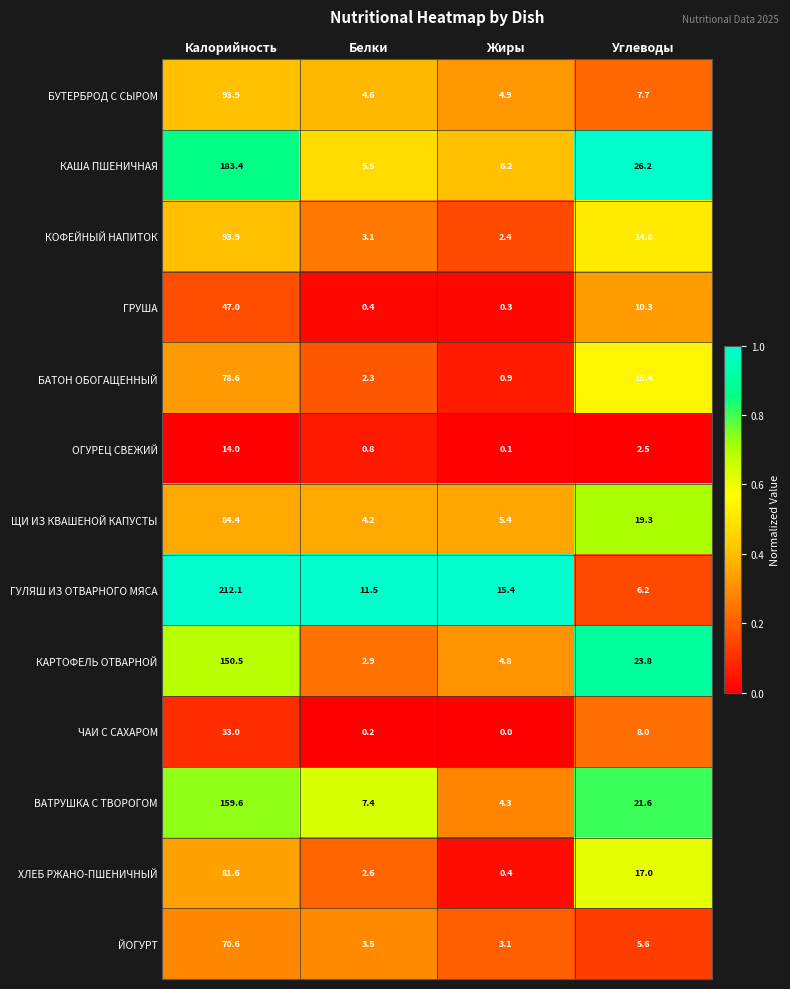

What is the difference between the highest and lowest values at Белки?

11.3